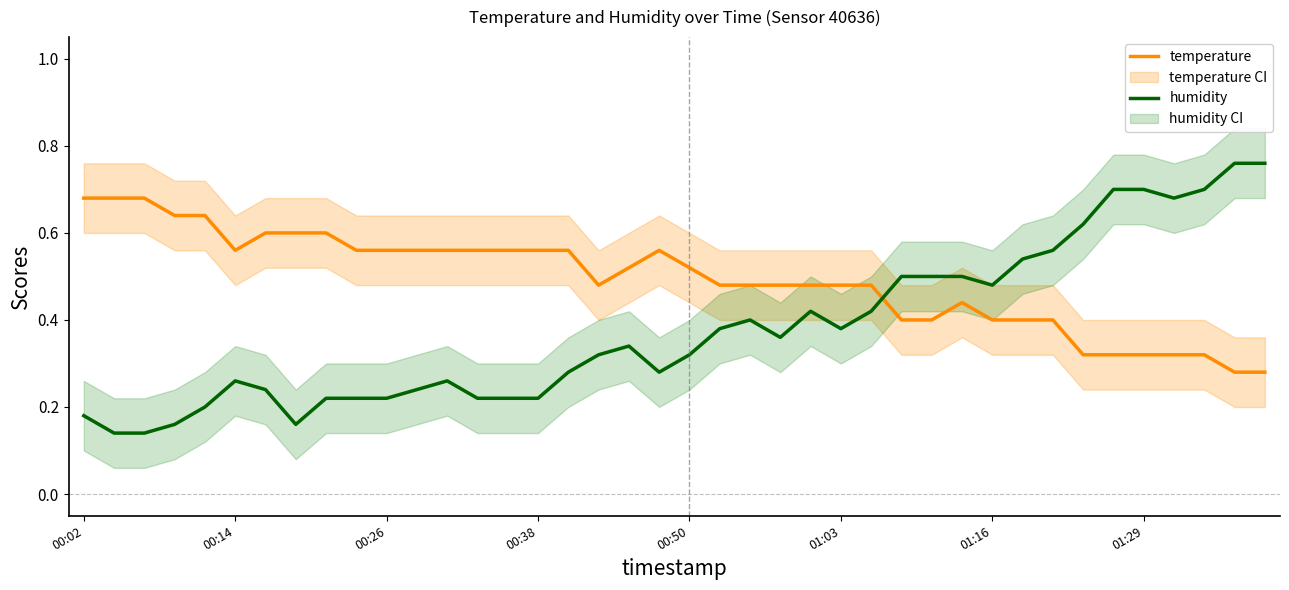

What are all the series names shown in the legend?

temperature, humidity